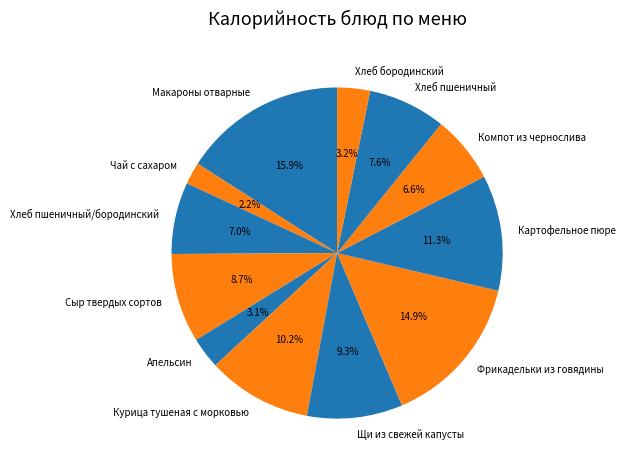

Does Картофельное пюре represent more than half of the total?

No